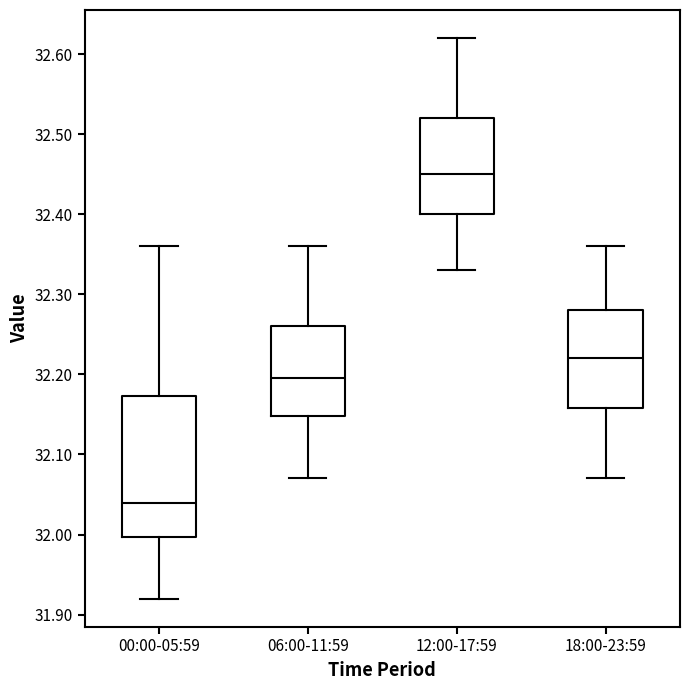

Where does the lower whisker of the box for 18:00-23:59 end on the y-axis? The values are not printed on the chart, so give them approximately, as read against the axis.

32.07